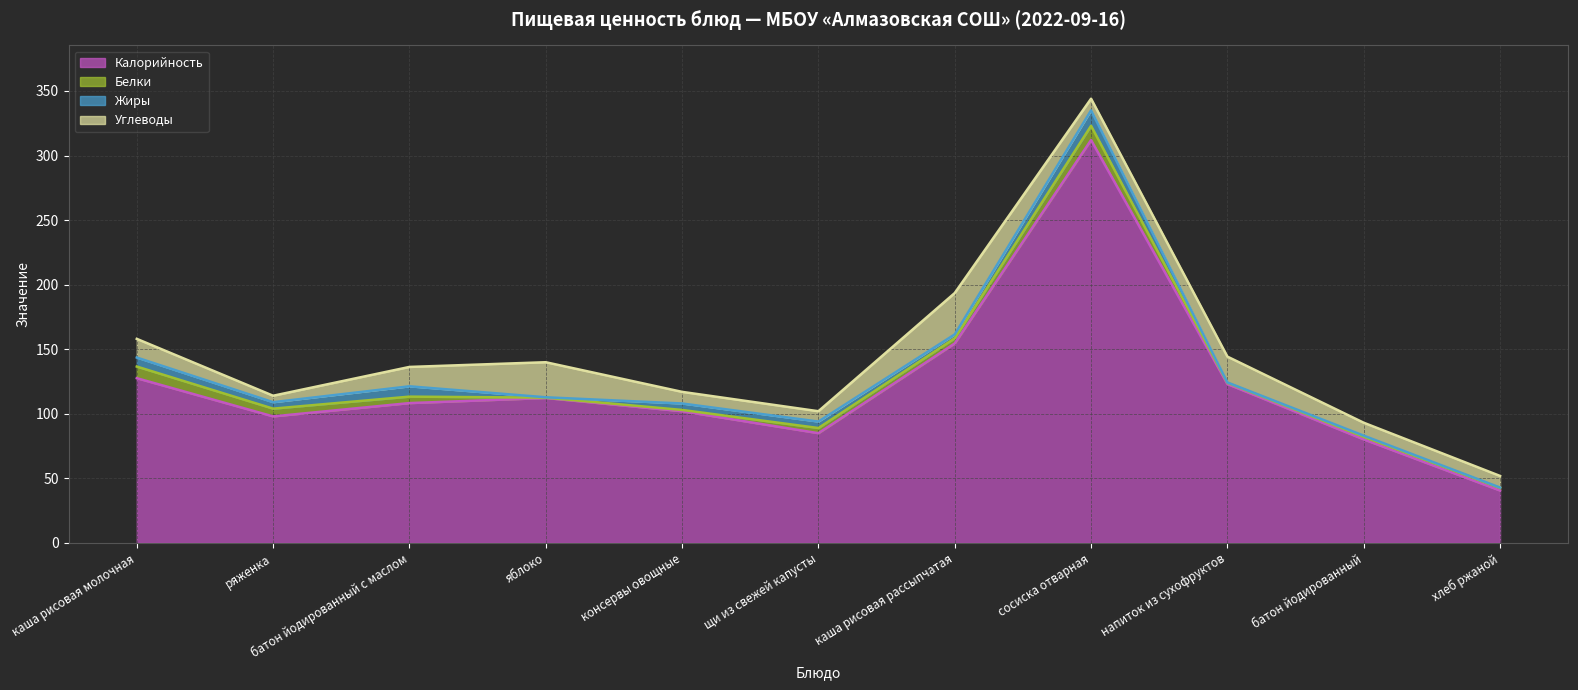

What is the difference between the maximum and minimum values in the Углеводы series?

27.0